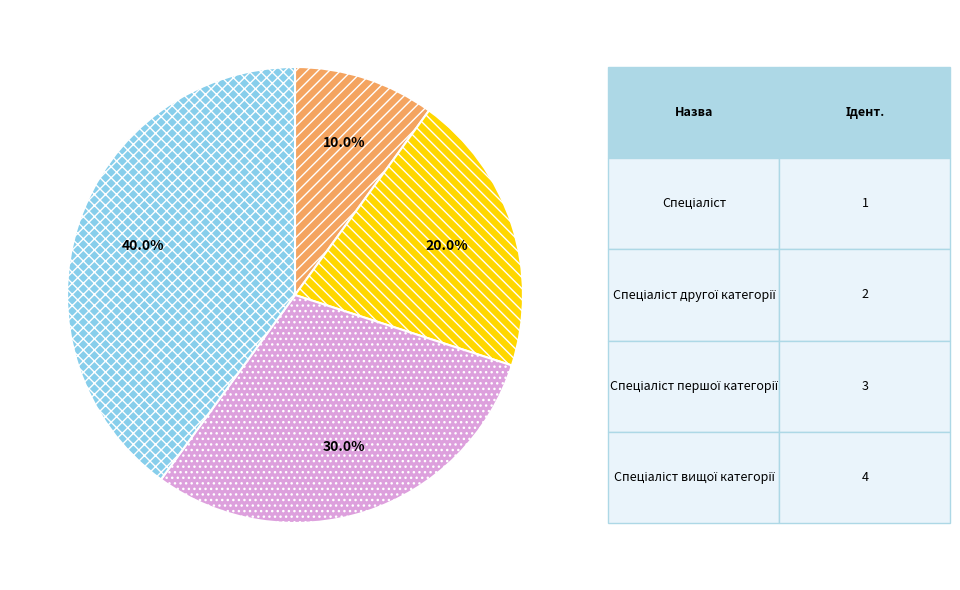

To the nearest percent, what is the difference between the largest and smallest slice percentages?

30%